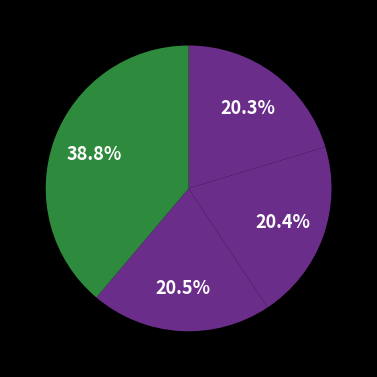

How many slices are in this pie chart?

4